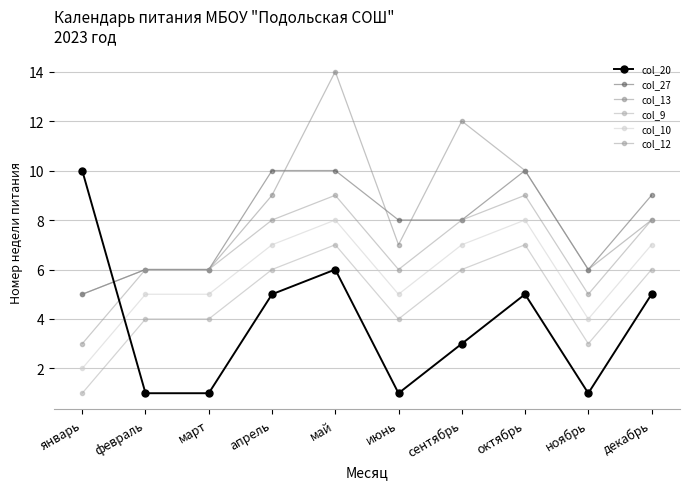

What are all the series names shown in the legend?

col_20, col_27, col_13, col_9, col_10, col_12